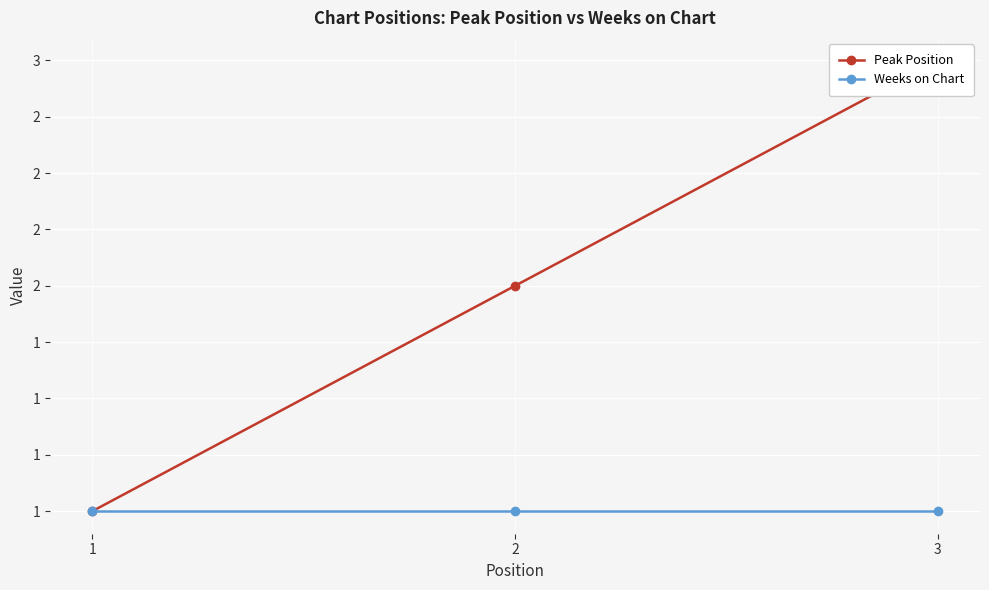

At which label is Peak Position closest to 2?

2